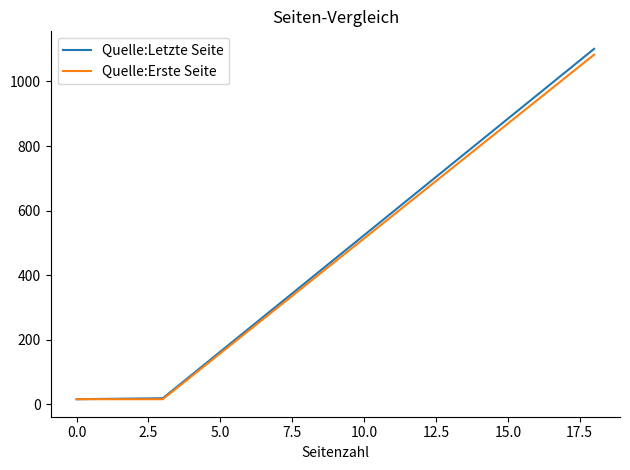

Is this an area chart (filled region under the line)?

No